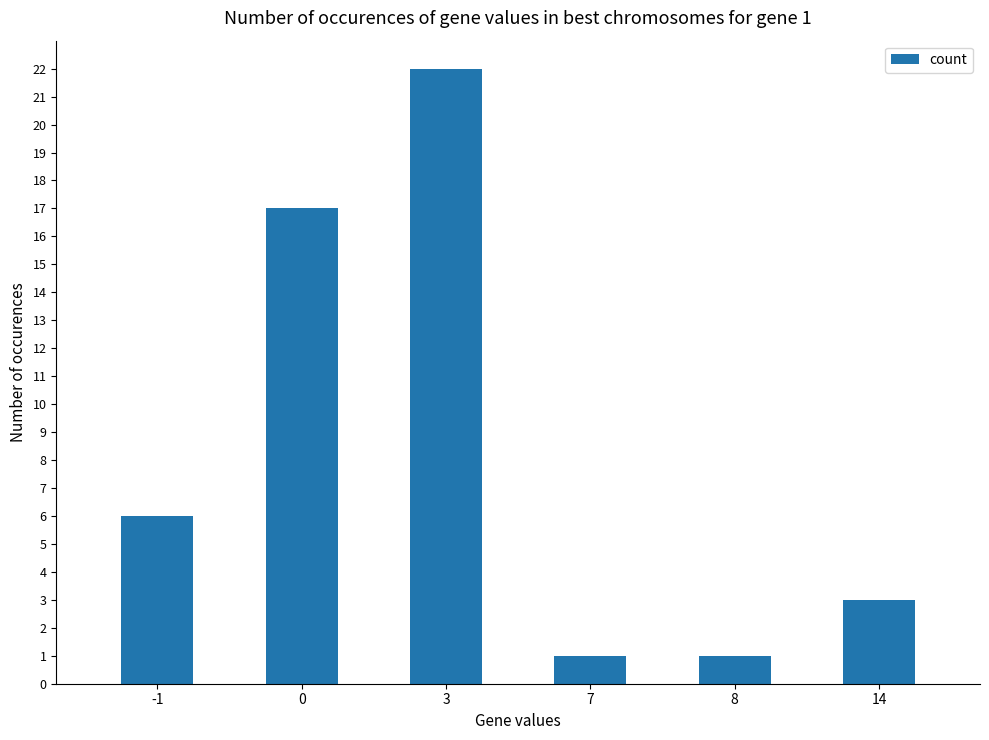

Which category has the highest value across all series?

3